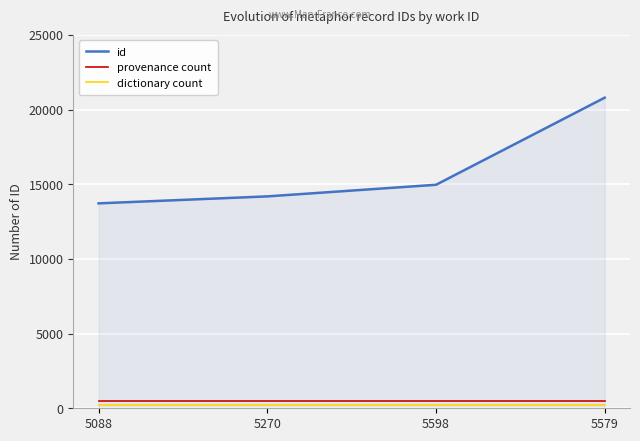

What position from the right is 5598?

2